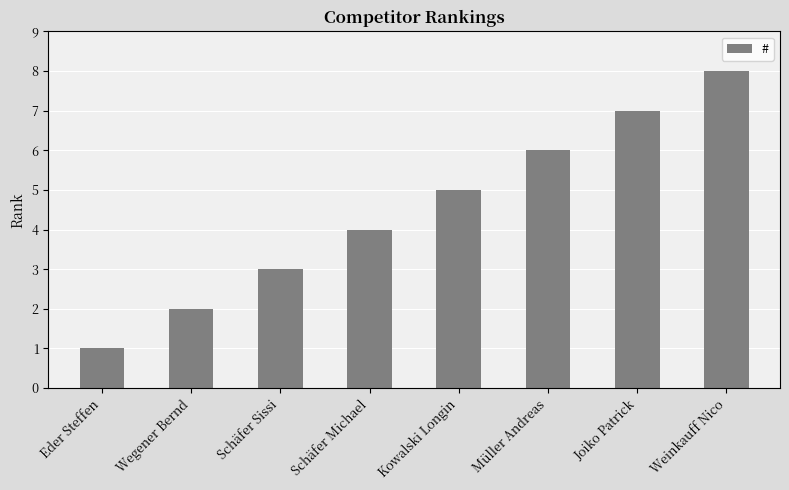

What position from the left is Müller Andreas?

6